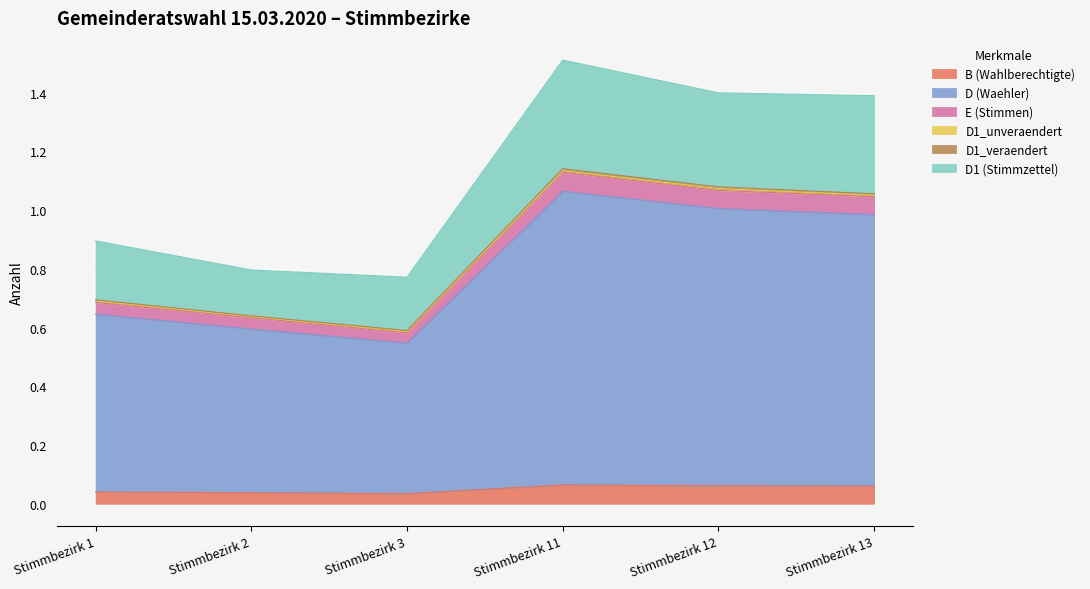

Is it true that B (Wahlberechtigte) equals 0.0 at Stimmbezirk 2?

False